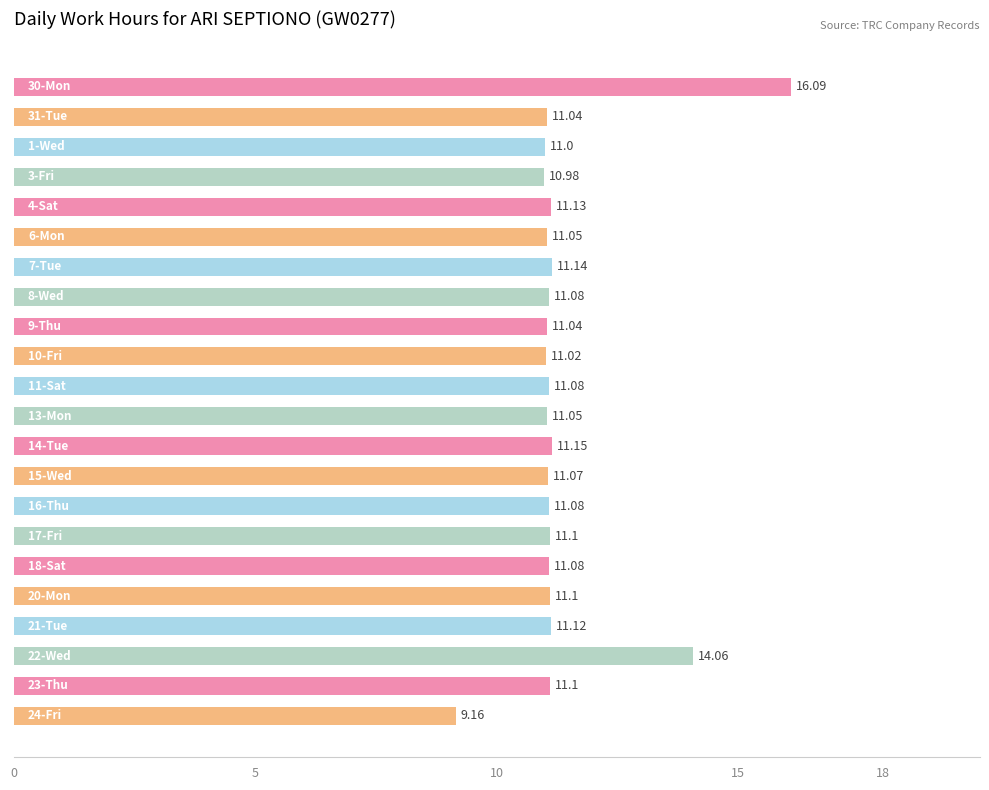

What is the difference between the maximum and minimum values?

6.9